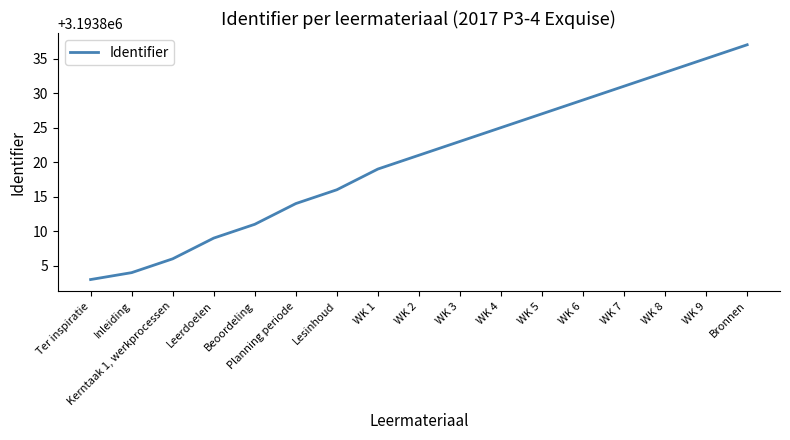

How many lines are shown in the chart?

1